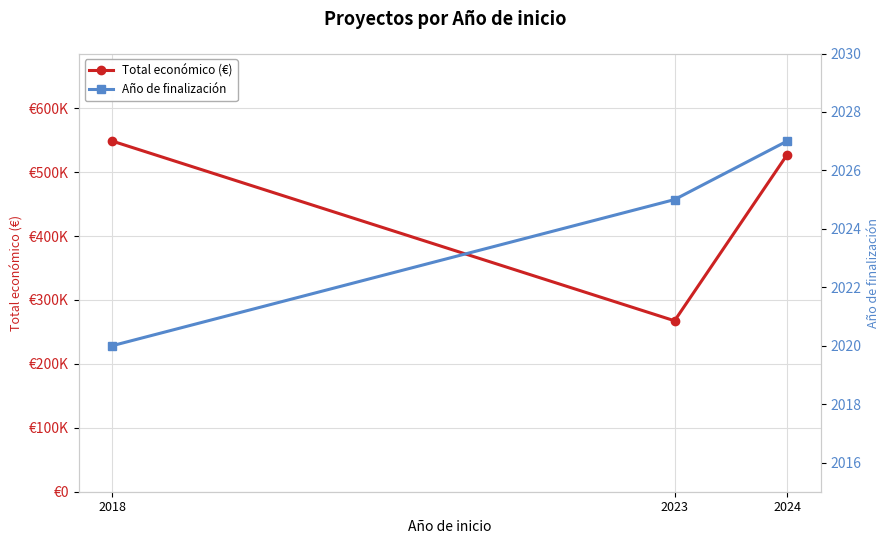

Rank the series by their maximum value, from lowest to highest.

Año de finalización, Total económico (€)